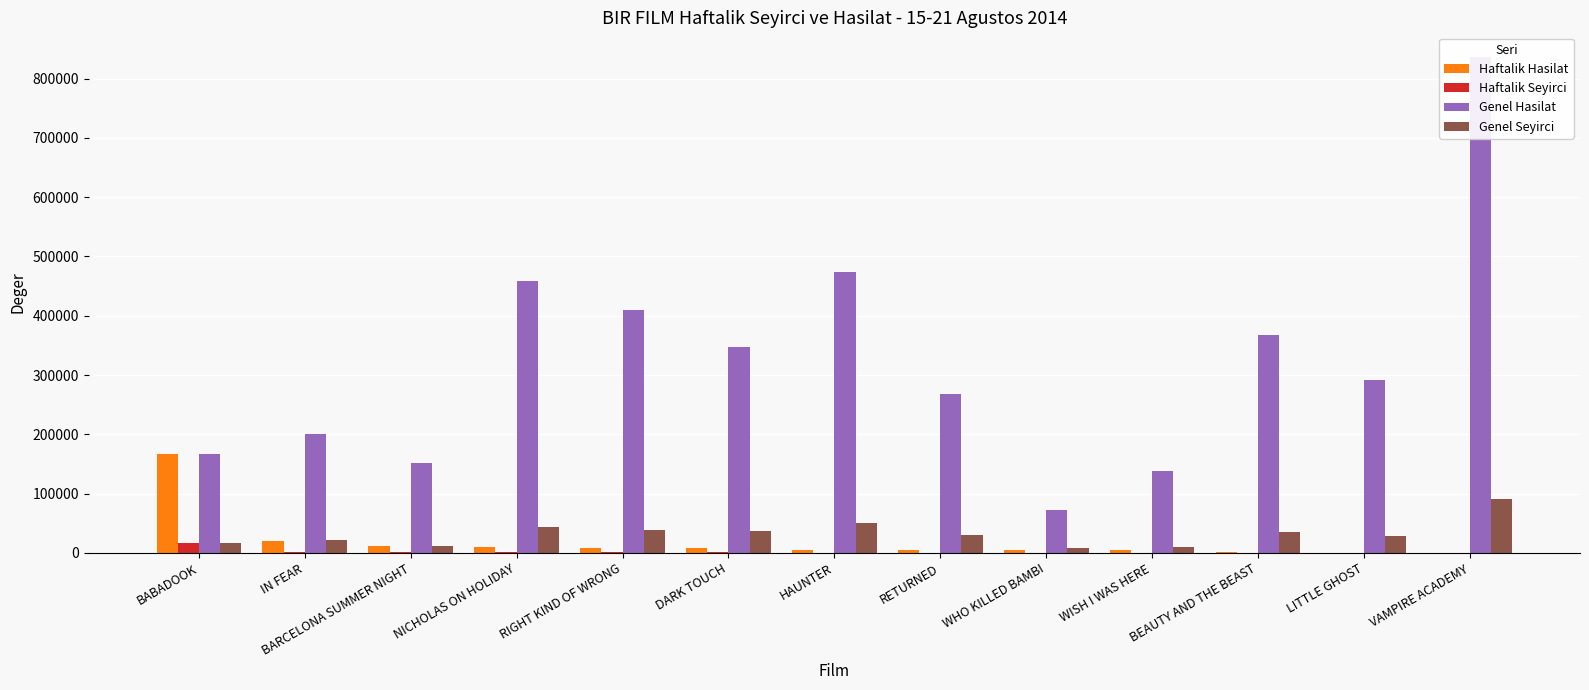

At which category does the chart reach its peak across all series?

VAMPIRE ACADEMY